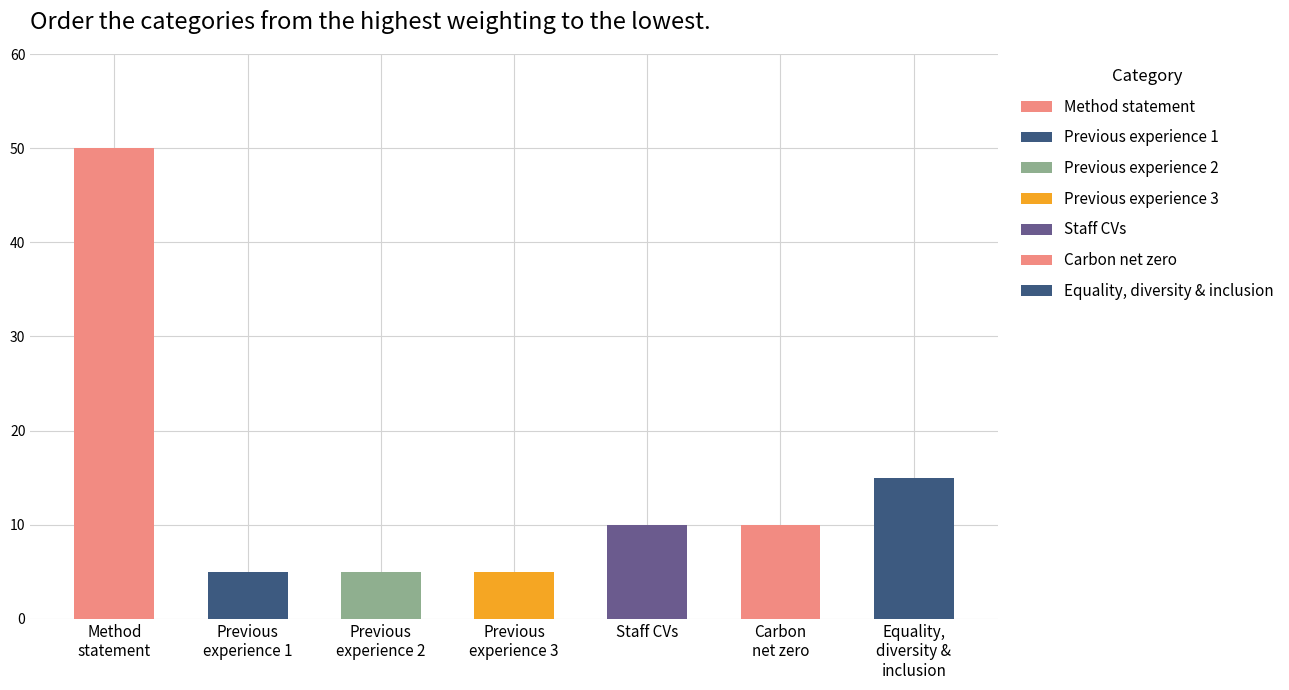

Is it true that the value at Staff CVs is 10?

True